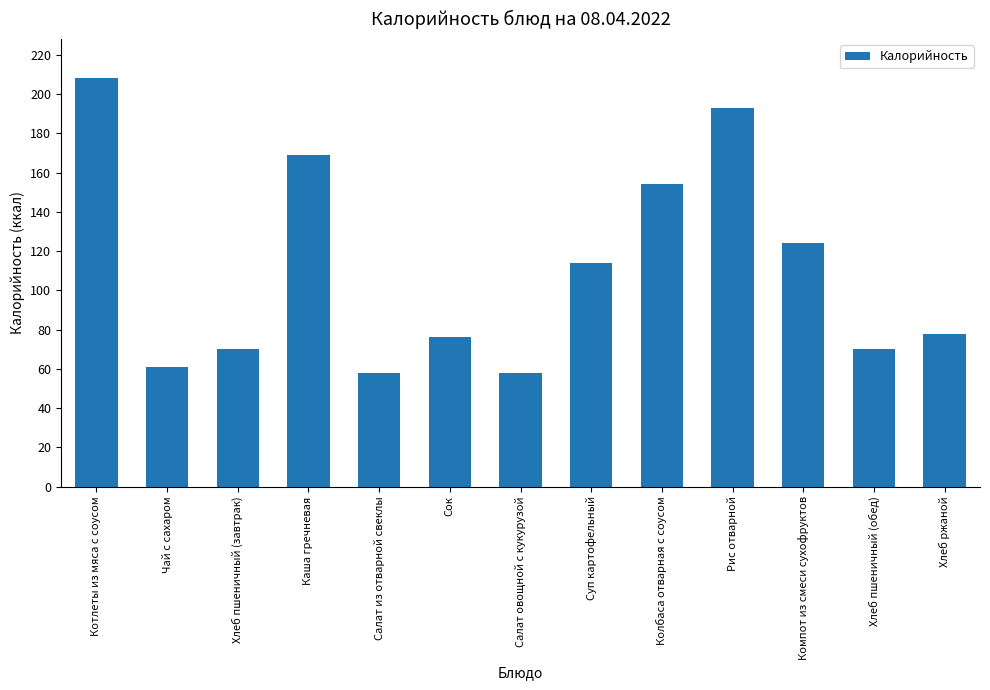

At which label is the value closest to 133?

Компот из смеси сухофруктов